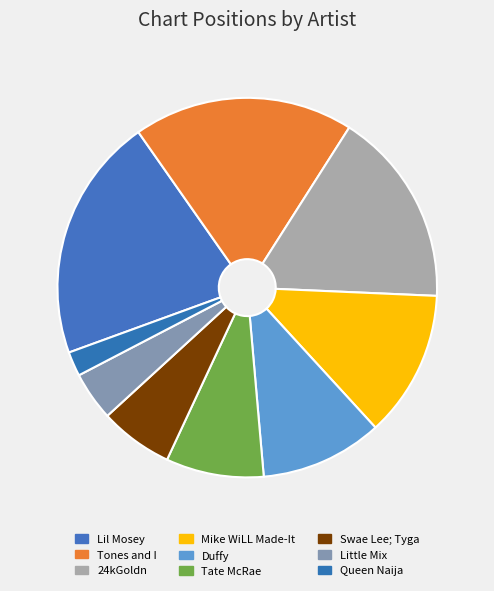

How many slices are in this pie chart?

9